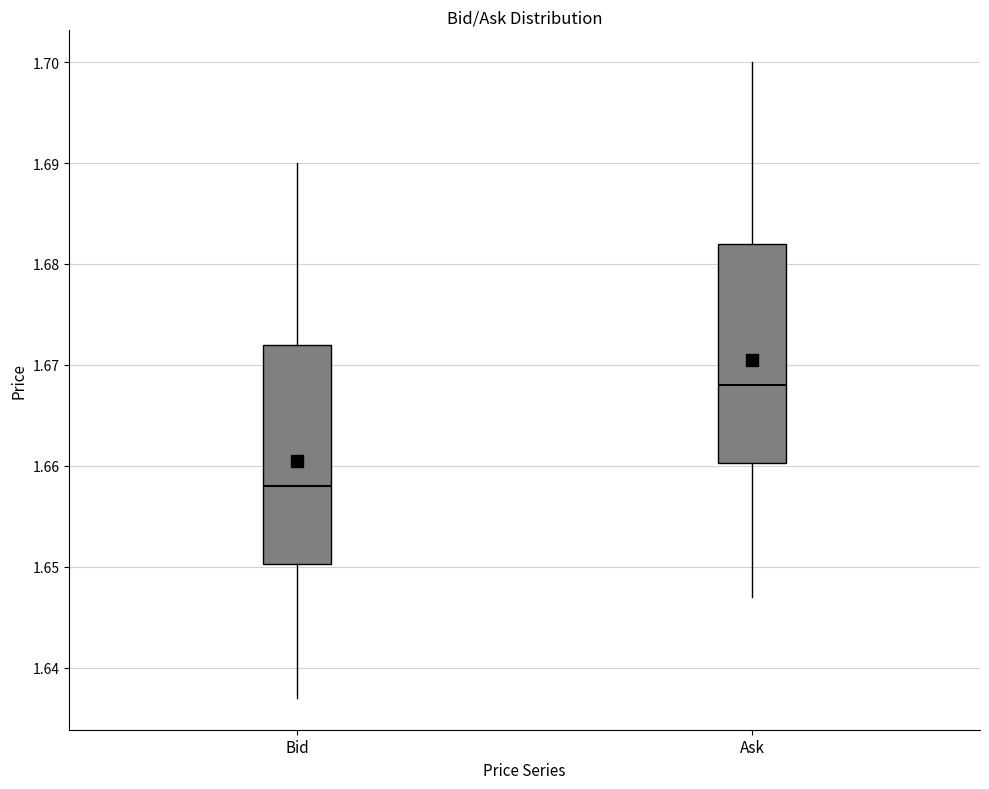

Reading left to right, transcribe this box plot: for each box, give where its median line is, the range the box spans, and where its two whiskers end, as read against the y-axis. The values are not printed on the chart, so give them approximately, as read against the axis.

Bid: median 1.658, box 1.650 to 1.672, whiskers 1.637 to 1.690
Ask: median 1.668, box 1.660 to 1.682, whiskers 1.647 to 1.700